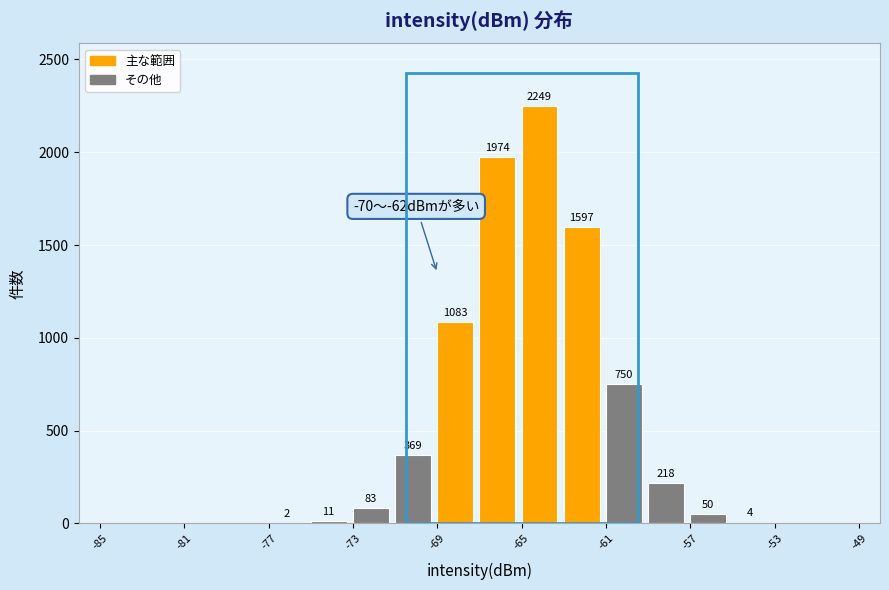

Which range on the x-axis has the tallest bar?

-65 to -63